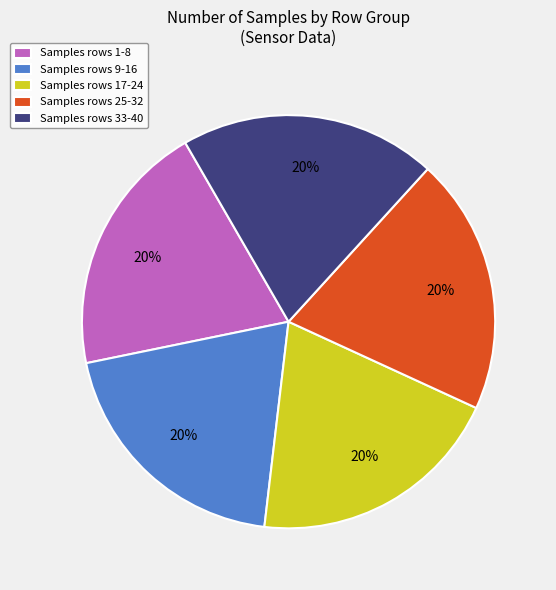

Combined, do Samples rows 1-8 and Samples rows 9-16 account for over 50%?

No